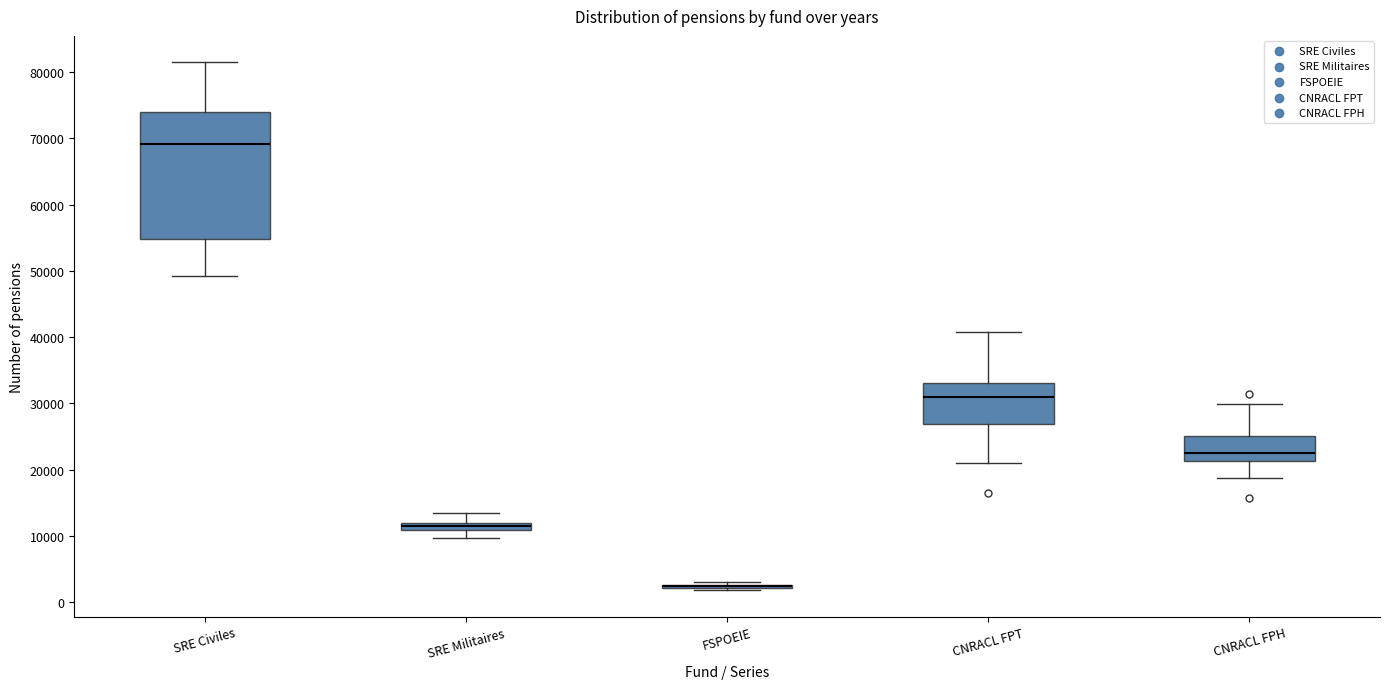

Which box is the tallest, from its lower edge to its upper edge?

SRE Civiles